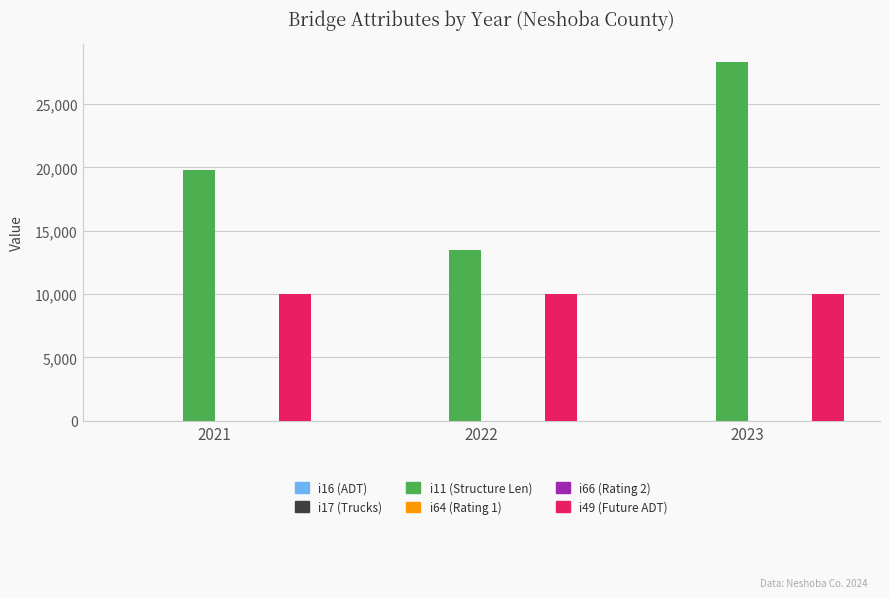

Which series has the largest total across all categories?

i11 (Structure Len)